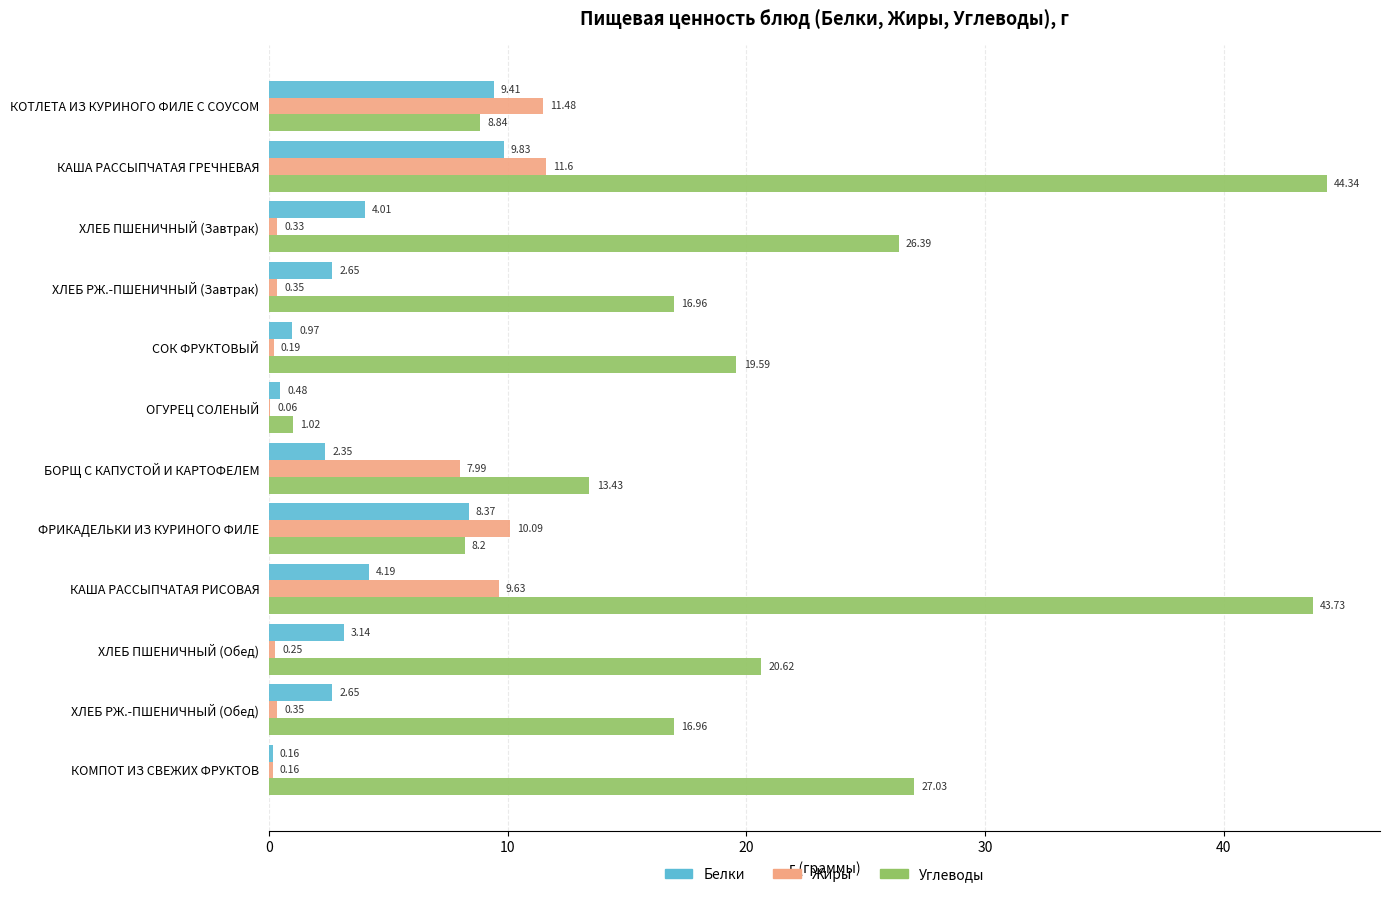

Which series has the widest spread of values?

Углеводы